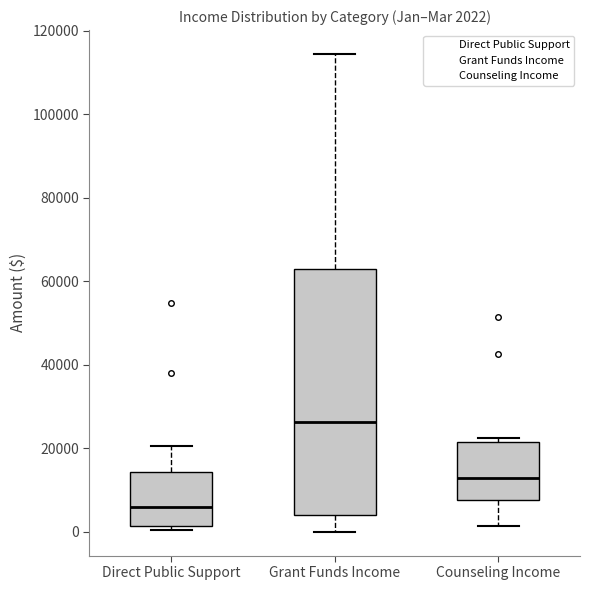

Which box's median line is the lowest?

Direct Public Support